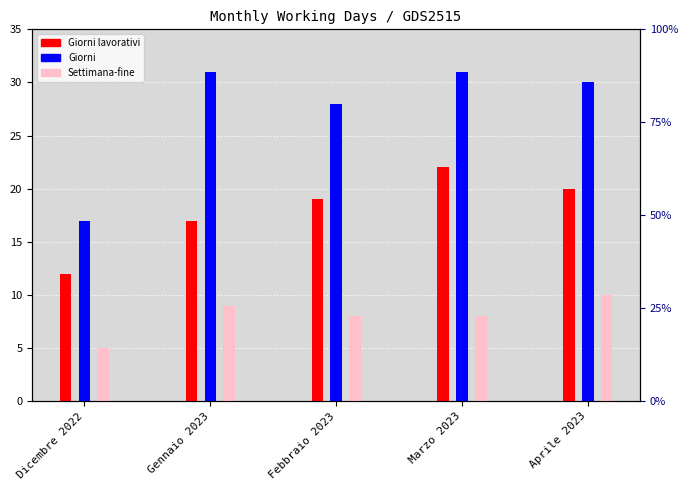

Reading right to left, extract all data points from this chart.

Giorni lavorativi: 20	22	19	17	12
Giorni: 30	31	28	31	17
Settimana-fine: 10	8	8	9	5